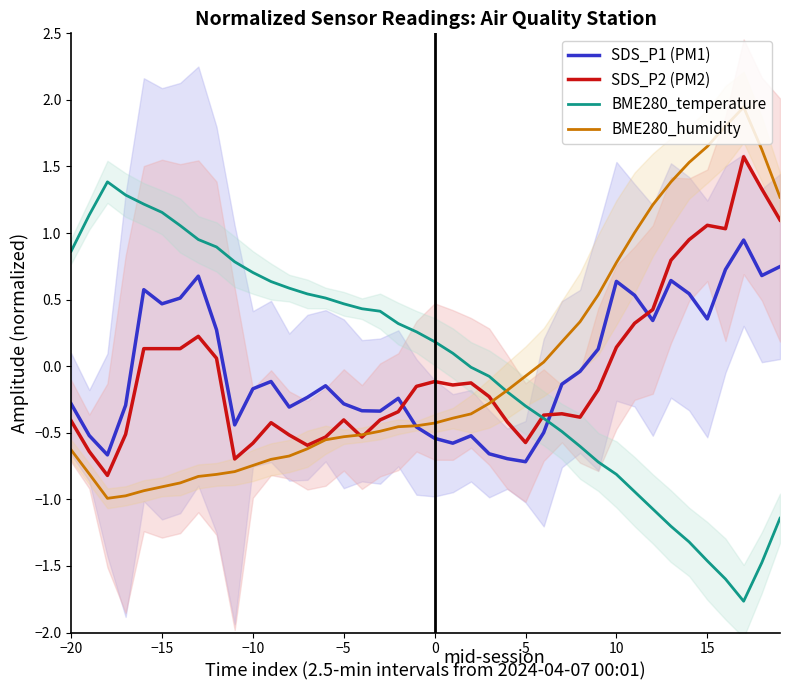

The value of SDS_P1 (PM1) at 15 is 0.2. True or false?

False